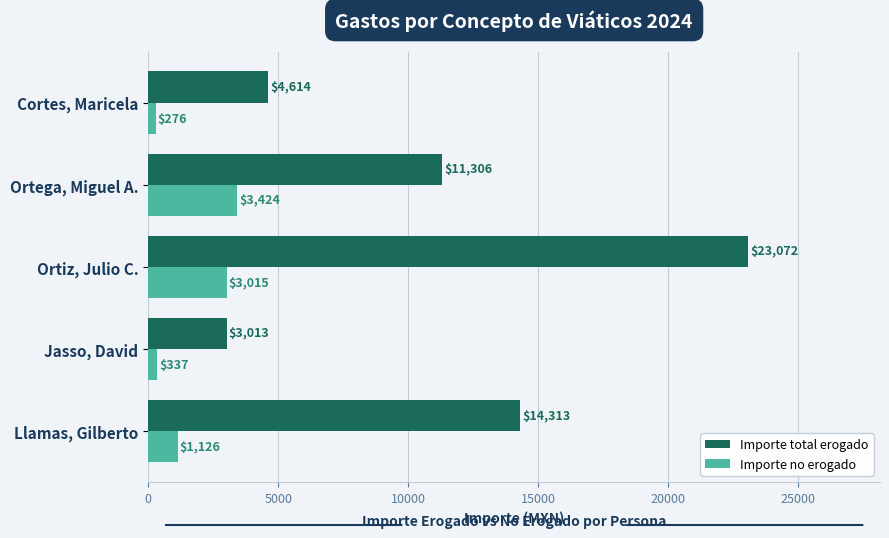

What is the sum of the Importe total erogado values at Jasso, David and Ortega, Miguel A.?

14319.0